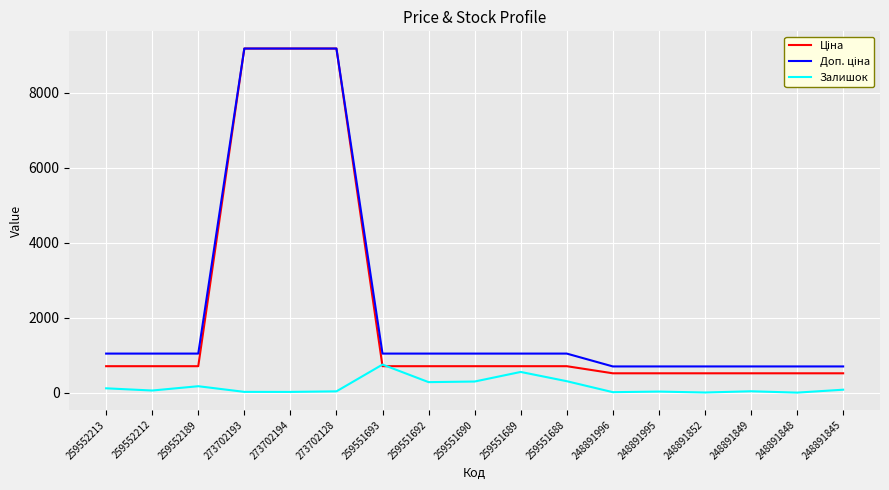

What is the maximum value shown in the chart?

9185.9